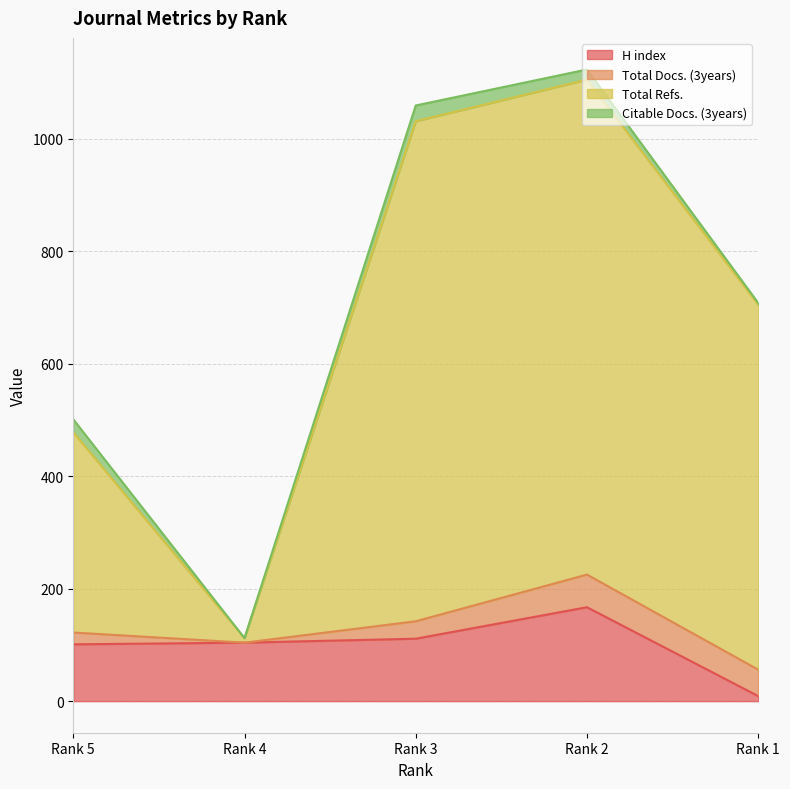

How many lines are shown in the chart?

4